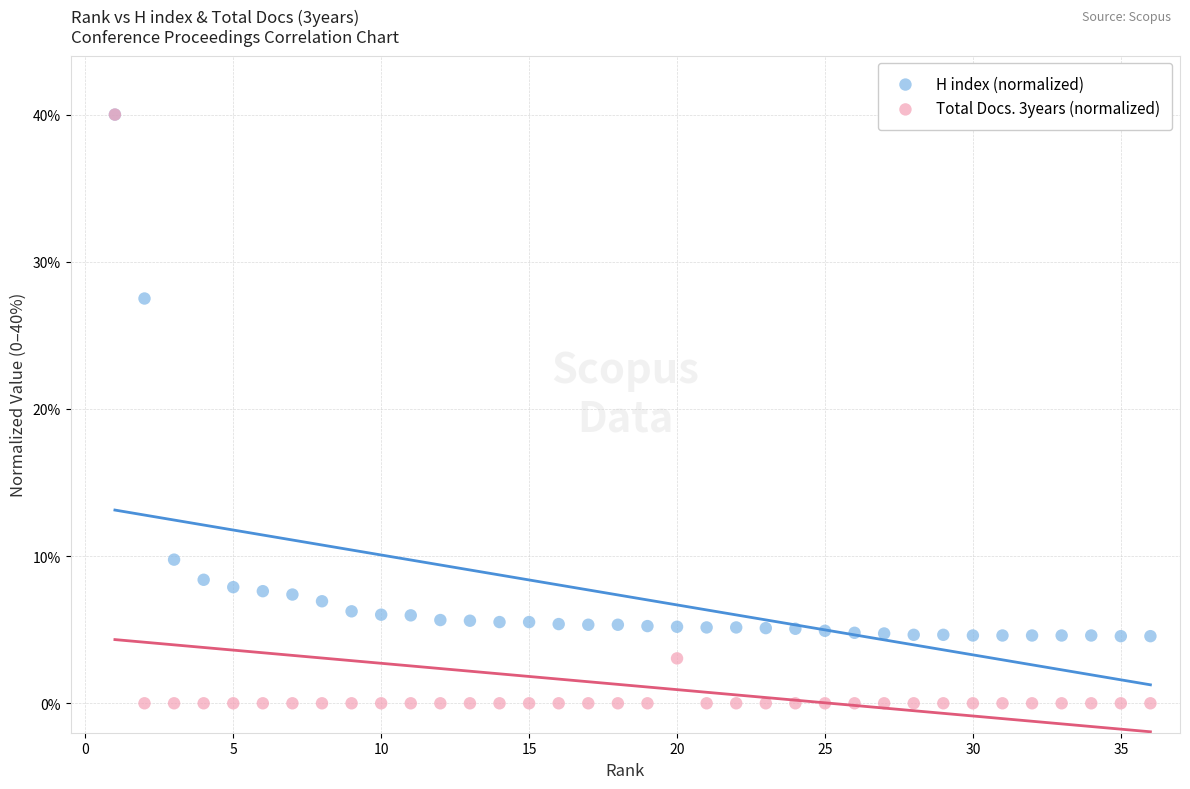

In the H index (normalized) series, what Y value is closest to 22?

27.5